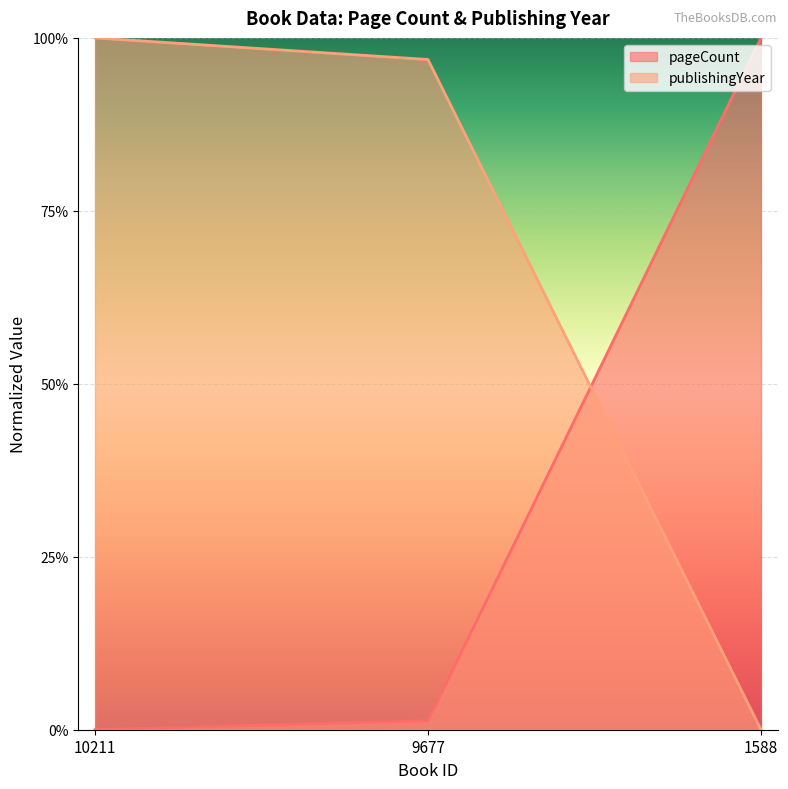

How many data points in pageCount are above 0?

2